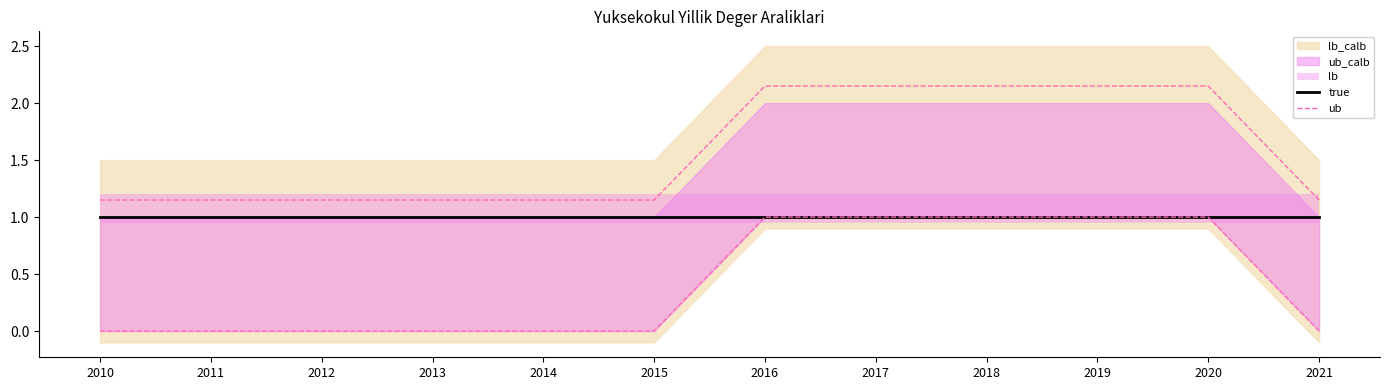

List the labels in order of true value, largest first.

2010, 2011, 2012, 2013, 2014, 2015, 2016, 2017, 2018, 2019, 2020, 2021